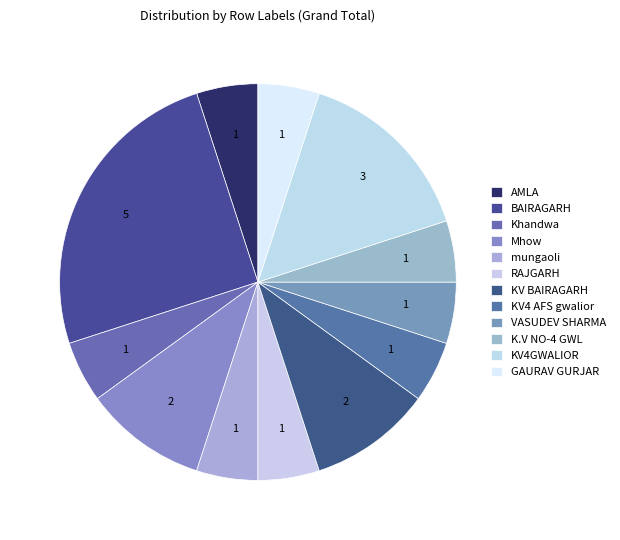

How many segments does this pie chart have?

12